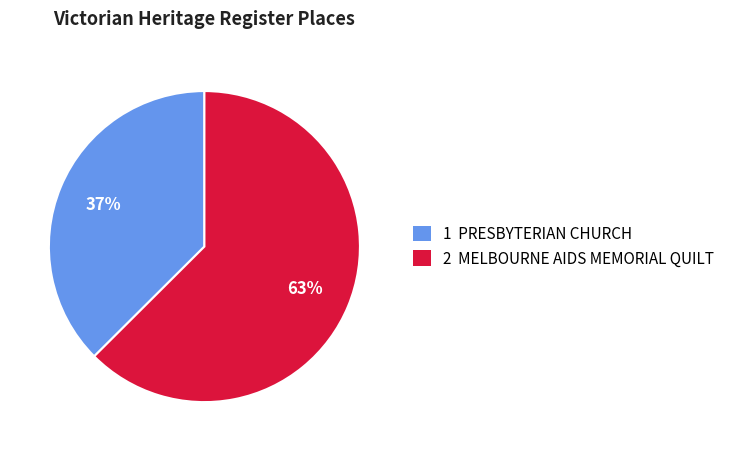

To the nearest percent, what is the combined percentage of 1 PRESBYTERIAN CHURCH and 2 MELBOURNE AIDS MEMORIAL QUILT?

100%